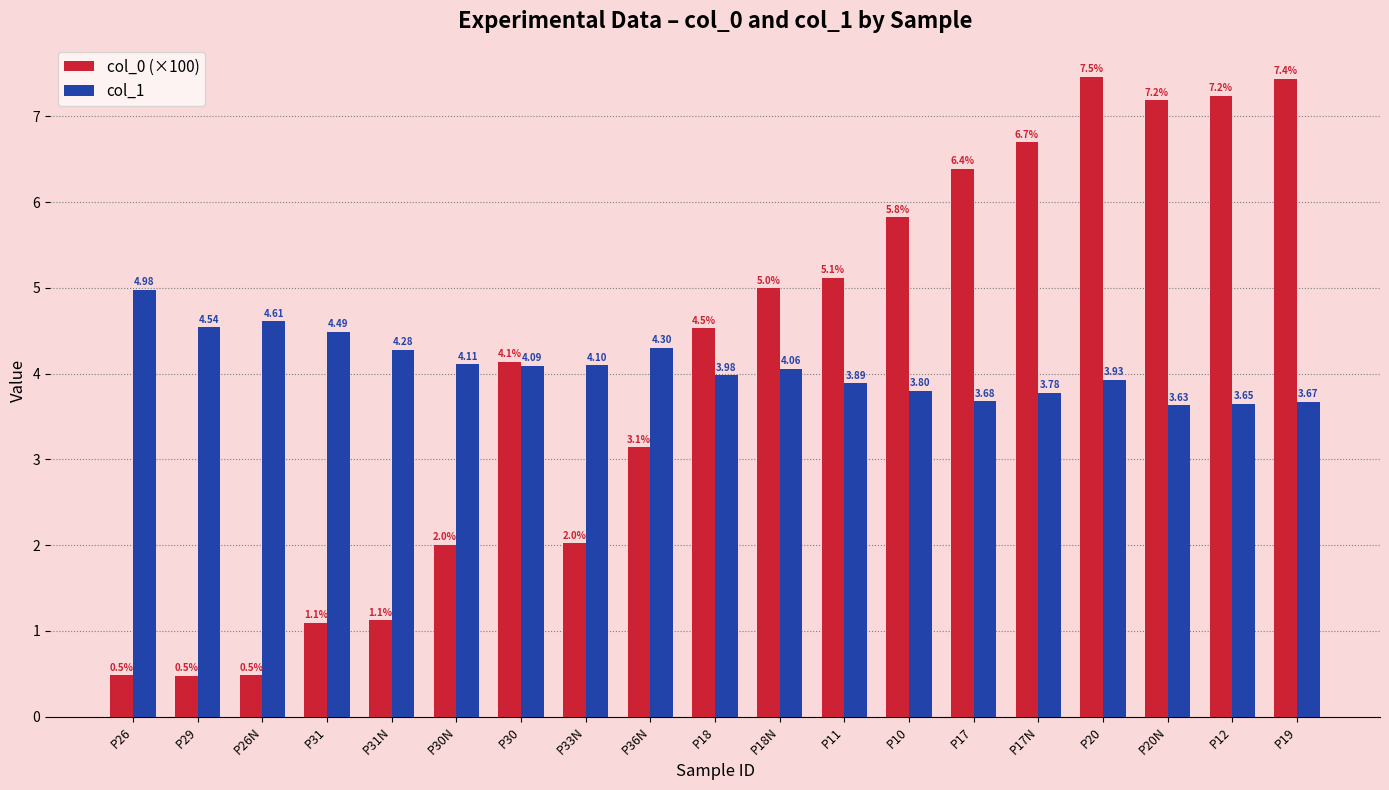

Are the bars grouped side by side (vs. stacked)?

Yes